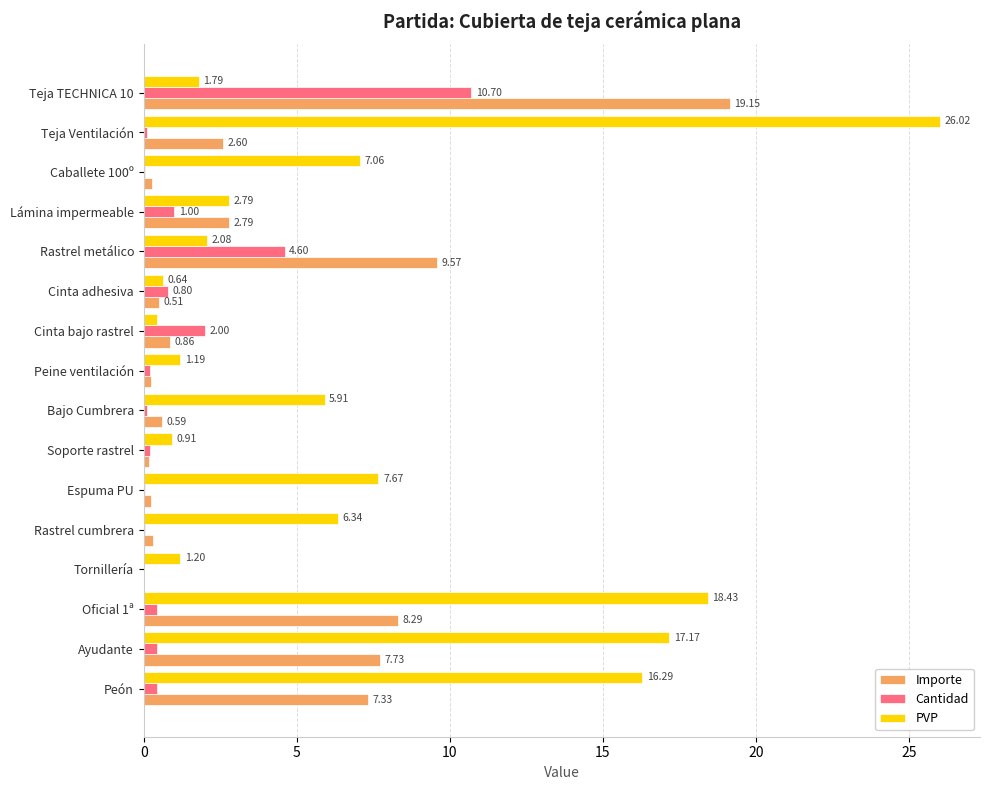

At which label is Importe closest to 9?

Rastrel metálico